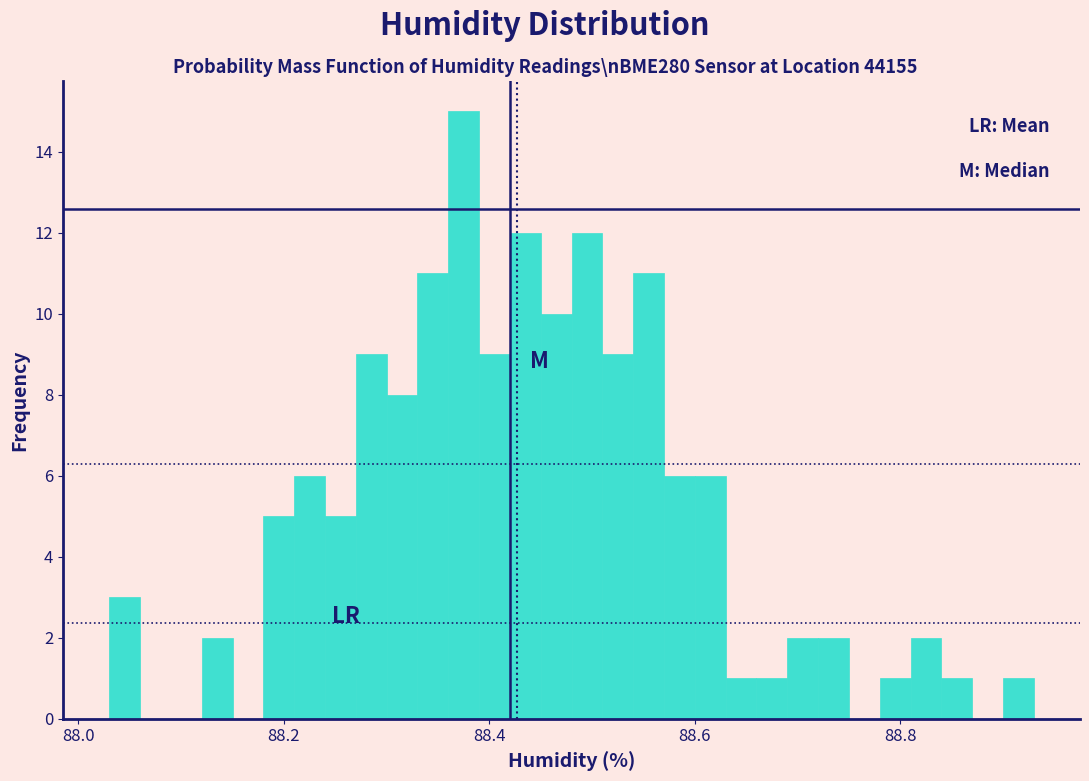

Around what value on the x-axis is the tallest bar? Give the approximate position of its centre, as read against the axis.

88.38